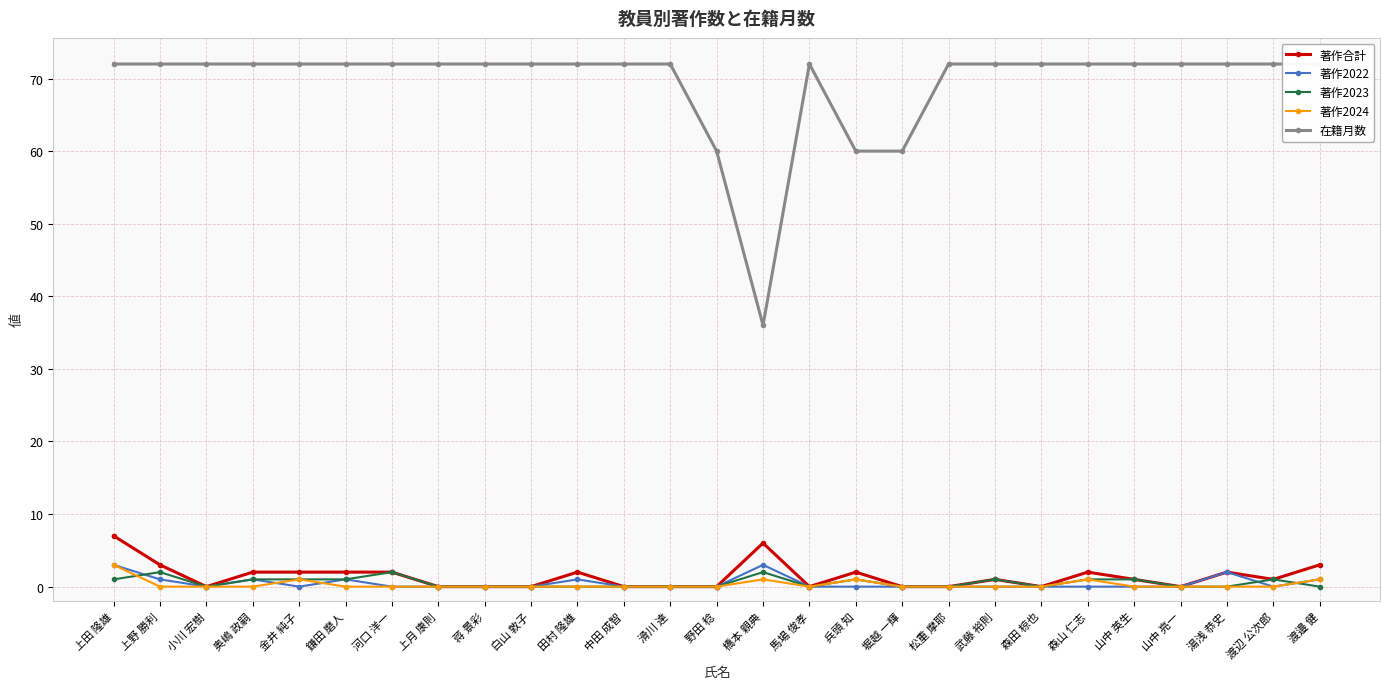

True or false: 著作2023 and 在籍月数 intersect in this chart.

False